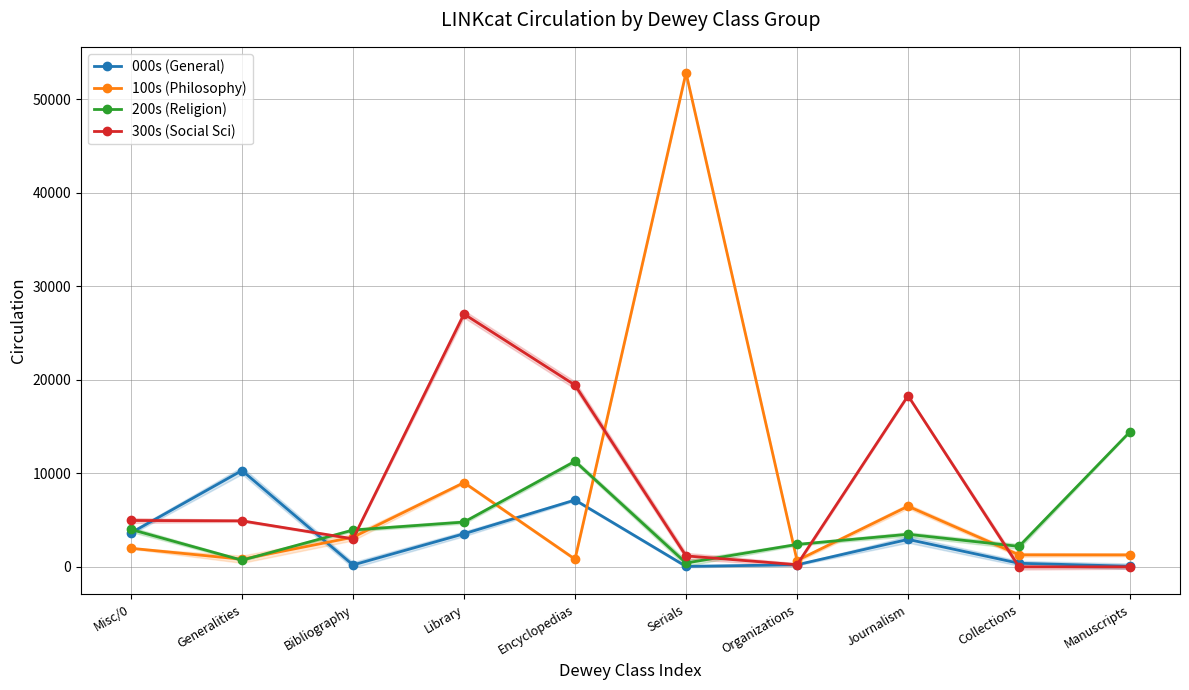

What is the difference between the second highest and second lowest values in the 300s (Social Sci) series?

19427